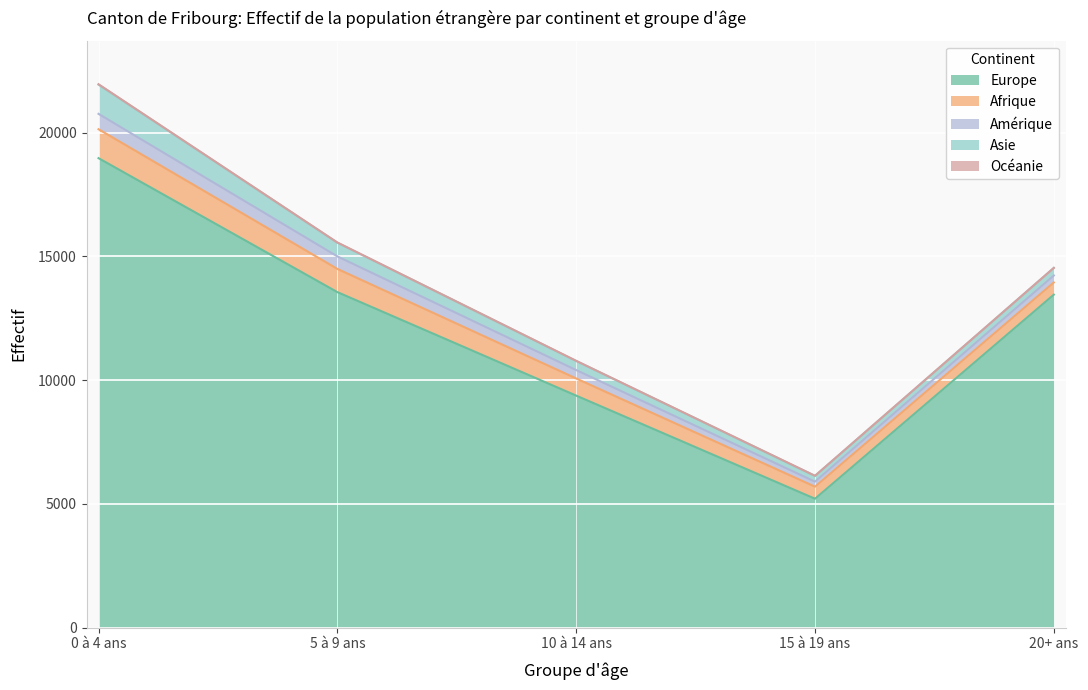

Which series has the largest range (max minus min)?

Europe